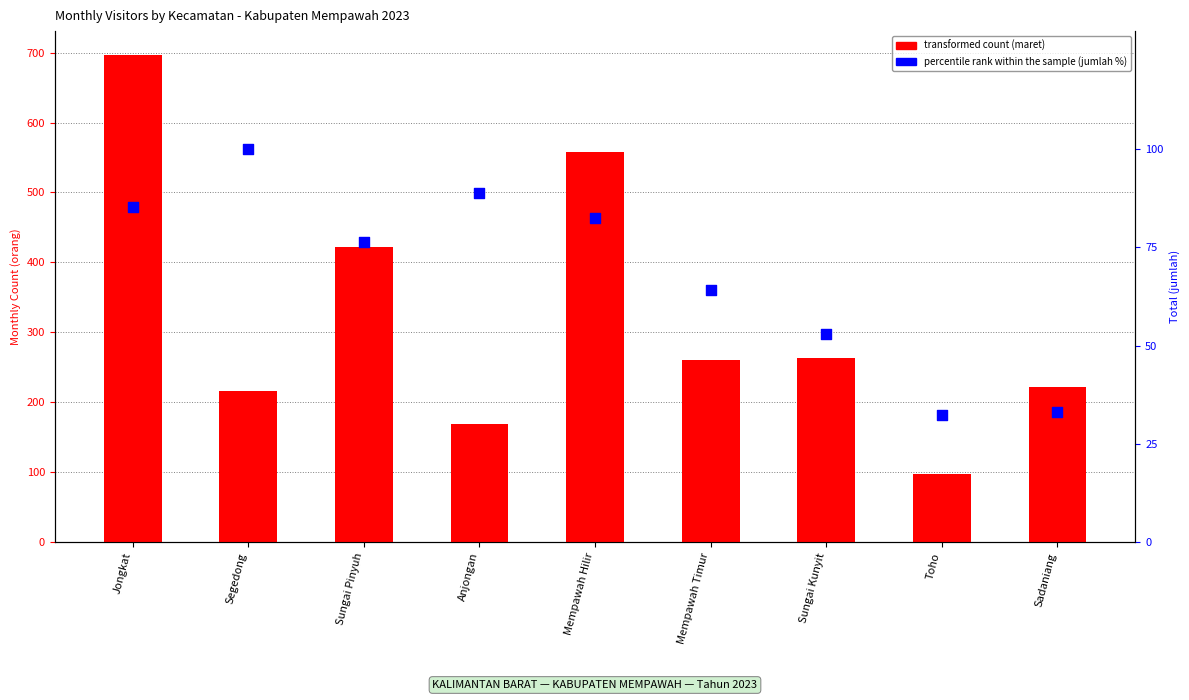

What are all the series names shown in the legend?

transformed count, percentile rank within the sample